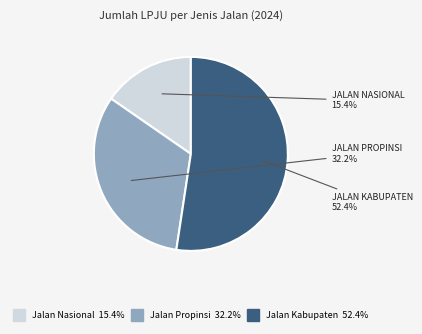

Count the number of slices in the pie.

3